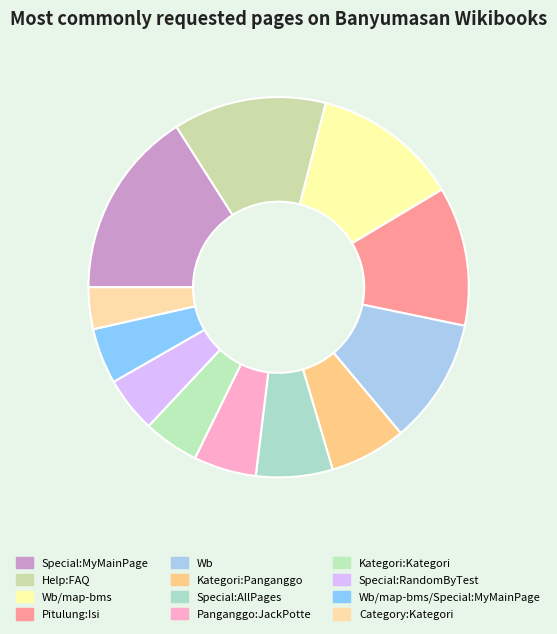

How many slices are in this pie chart?

12